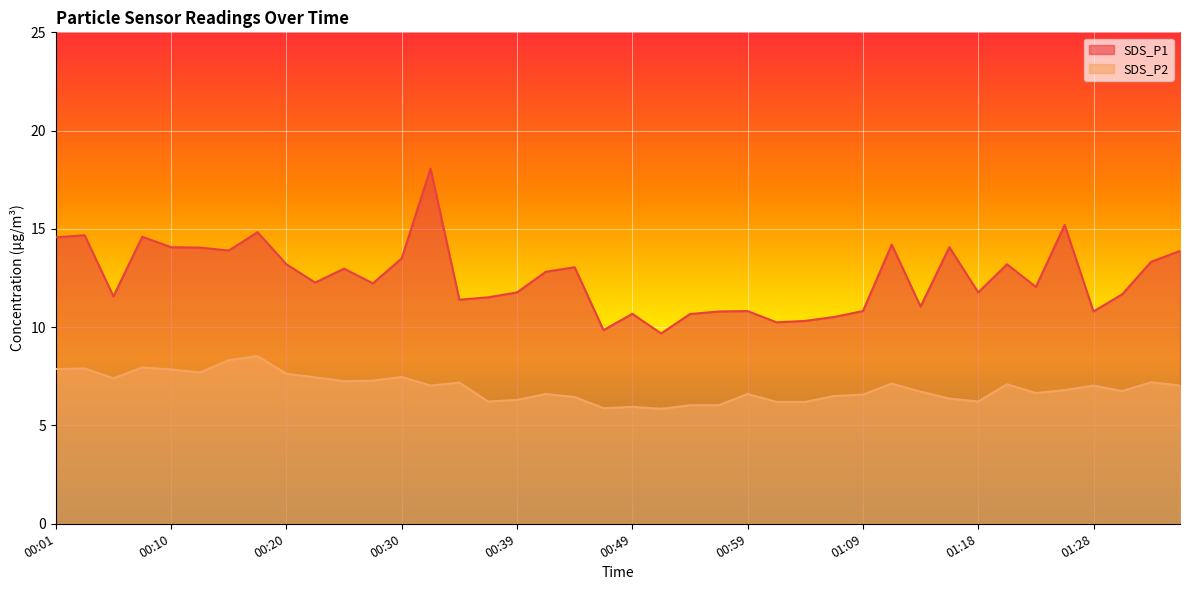

Is it true that SDS_P1 equals 14.1 at 00:13?

True